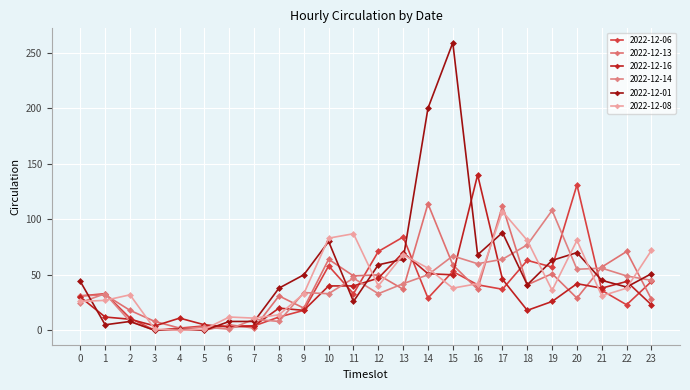

List the series in order of their peak value, highest first.

2022-12-01, 2022-12-16, 2022-12-06, 2022-12-13, 2022-12-14, 2022-12-08